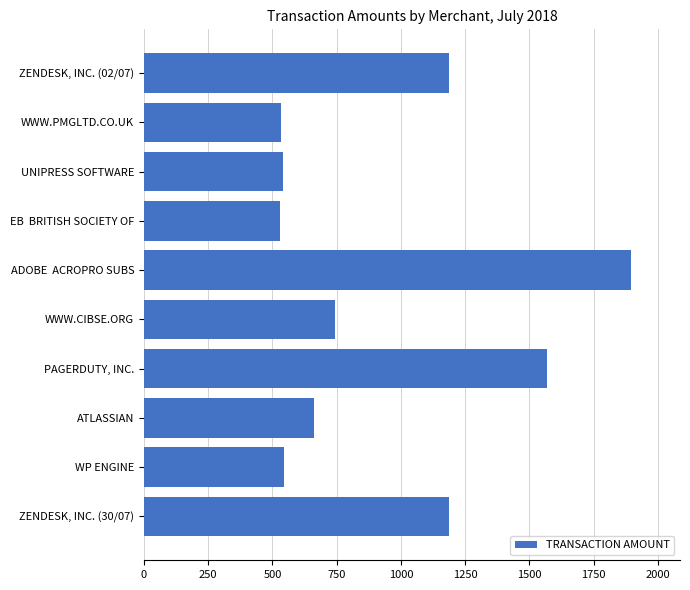

How many data points does each series have?

10